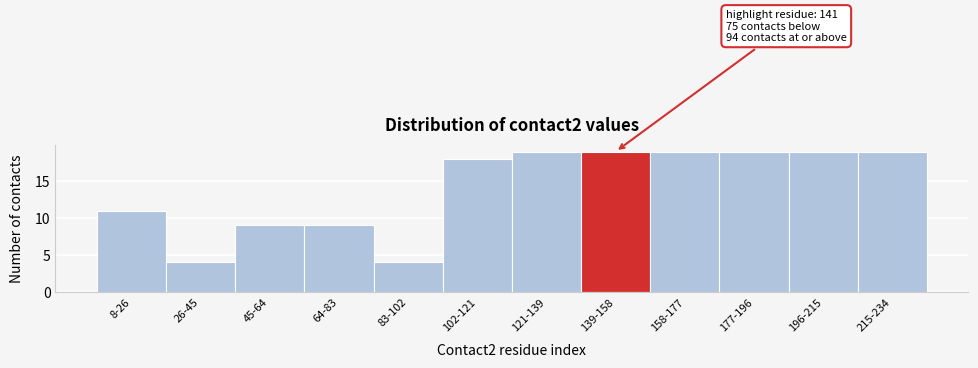

Reading left to right, extract all data points from this chart.

8-26=11	26-45=4	45-64=9	64-83=9	83-102=4	102-121=18	121-139=19	139-158=19	158-177=19	177-196=19	196-215=19	215-234=19